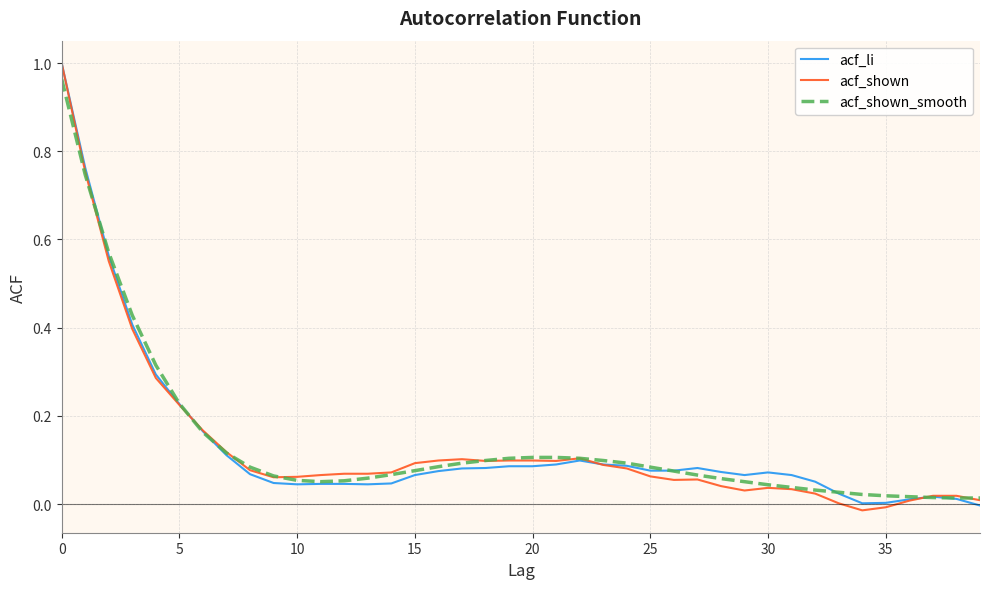

Does the chart have visible grid lines?

Yes